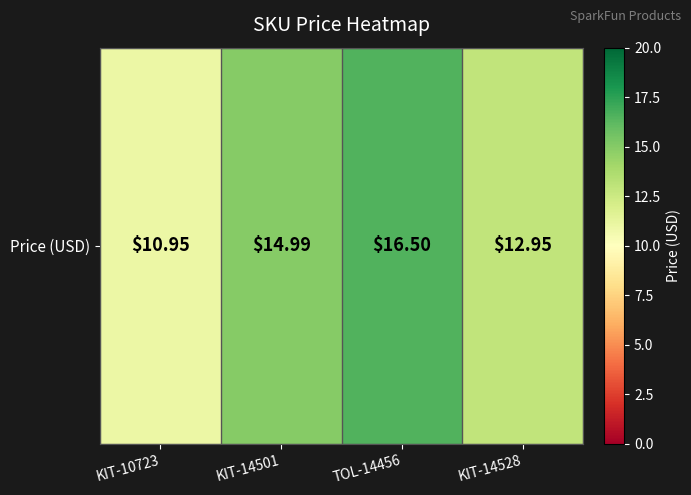

The chart shows a value of 16.5 at TOL-14456. True or false?

True